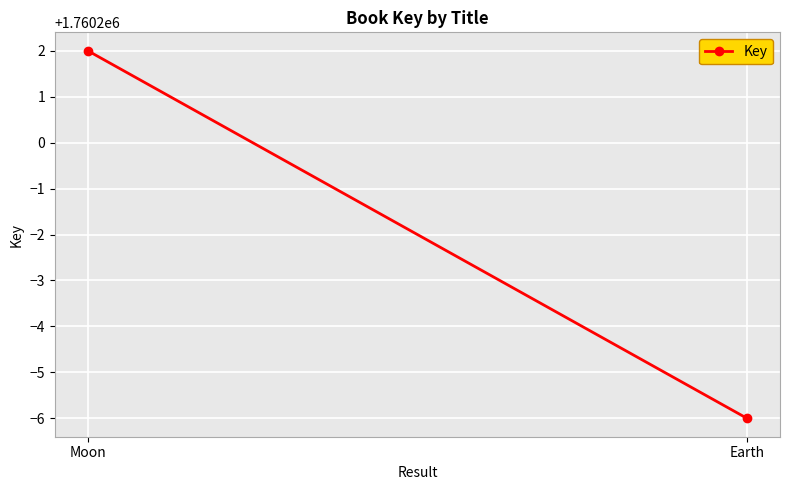

Count the number of categories in the chart.

2